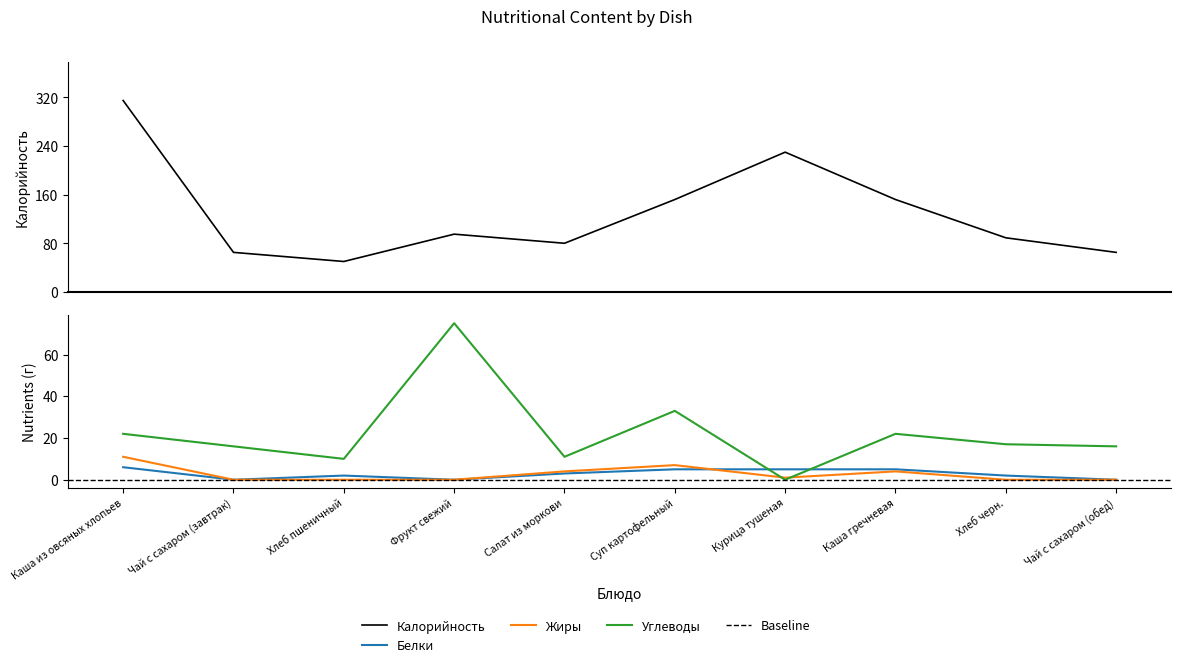

Is it true that Белки equals 7 at Каша гречневая?

False